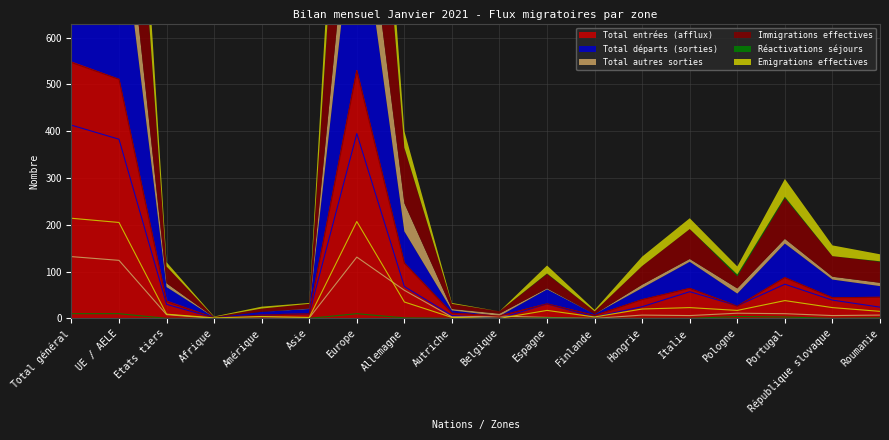

How many intersections are there between Emigrations effectives and Total autres sorties?

2